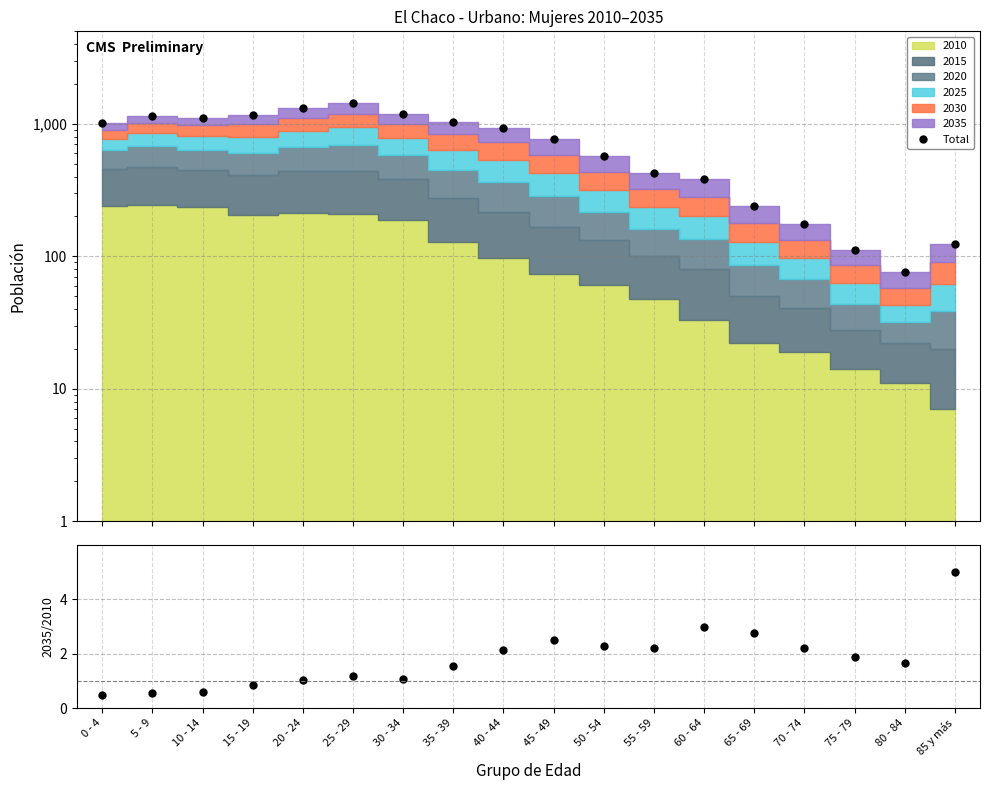

How many data points are above 933?

8